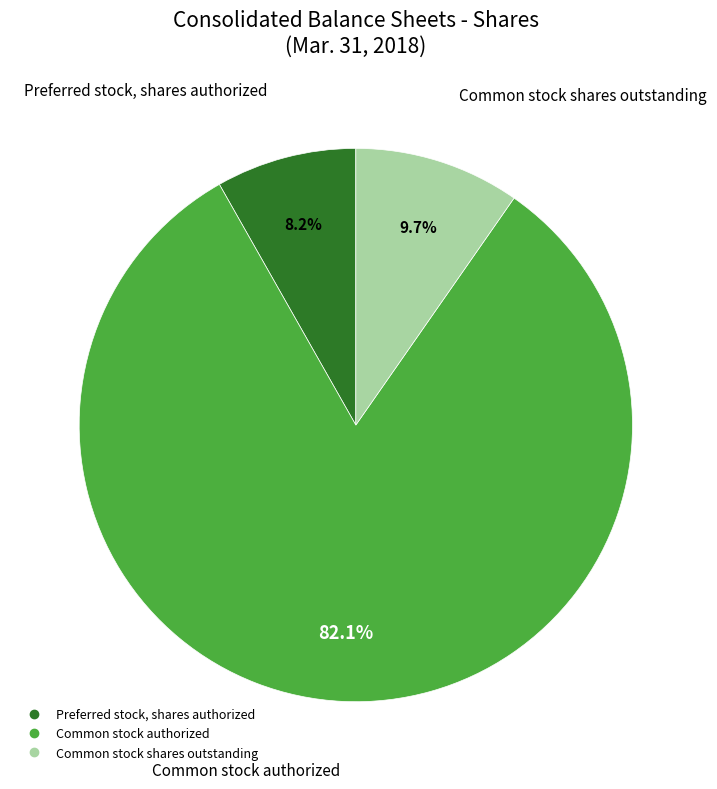

Approximately how many times larger is the value at Preferred stock, shares authorized compared to Common stock shares outstanding?

0.8